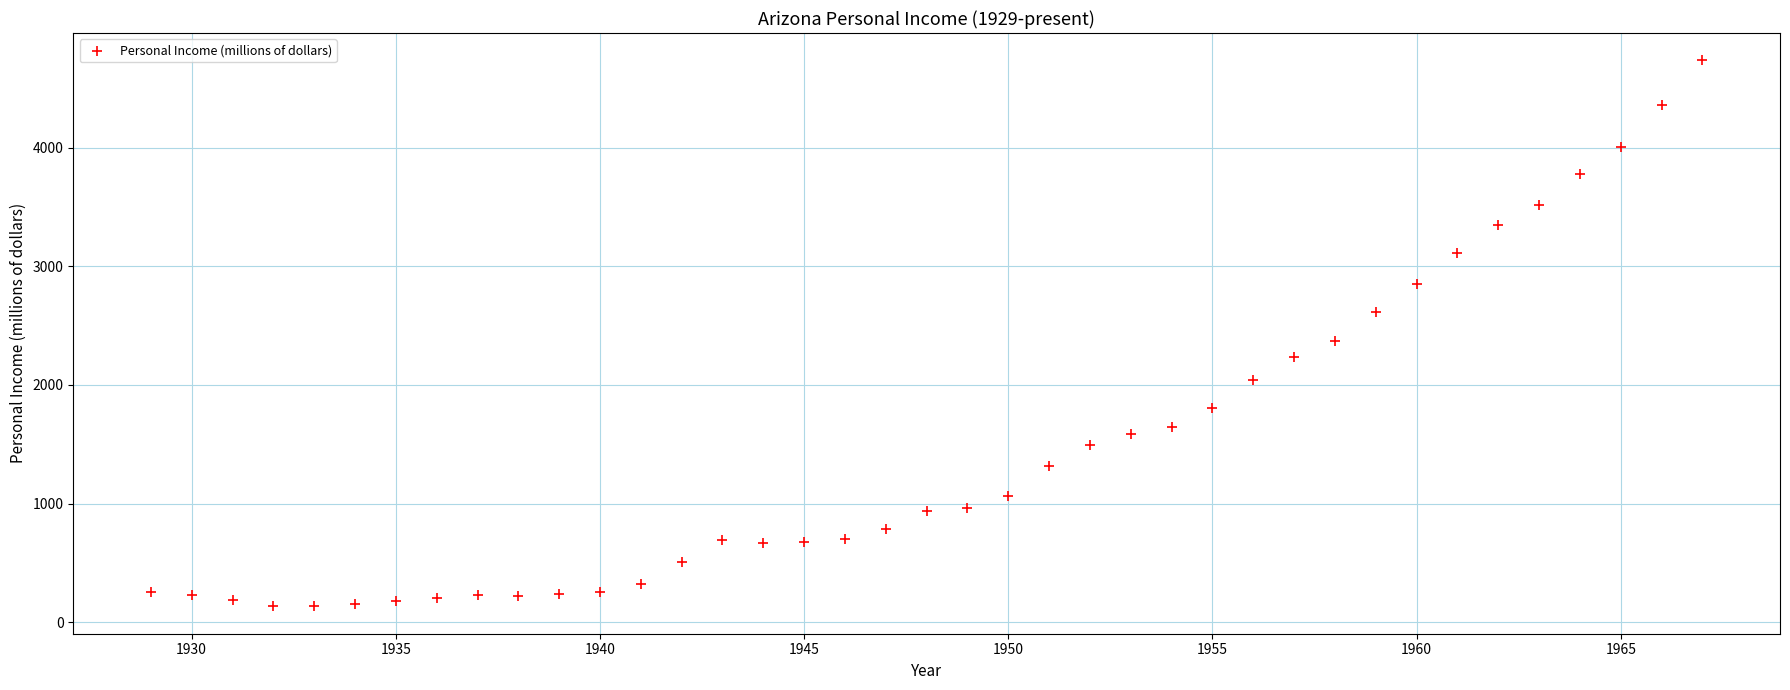

What is the range of X values (max minus min)?

38.0